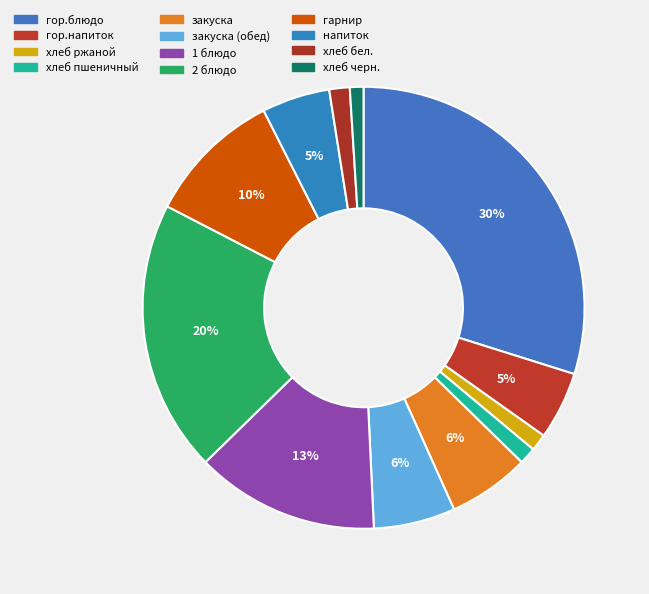

To the nearest percent, what is the difference between the largest and smallest slice percentages?

29%